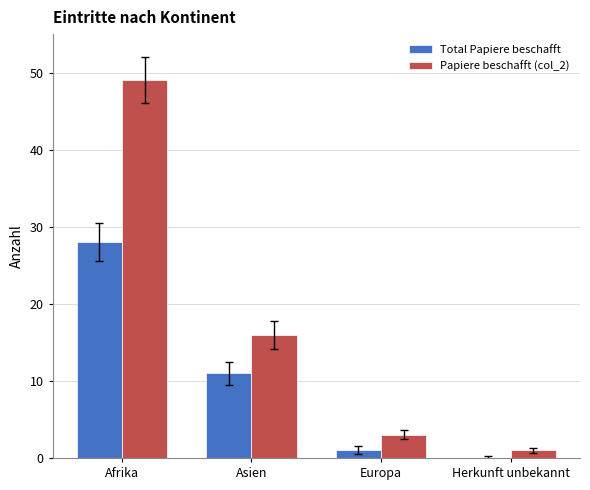

What is the approximate value of Papiere beschafft (col_2) at Europa, to the nearest 5?

5